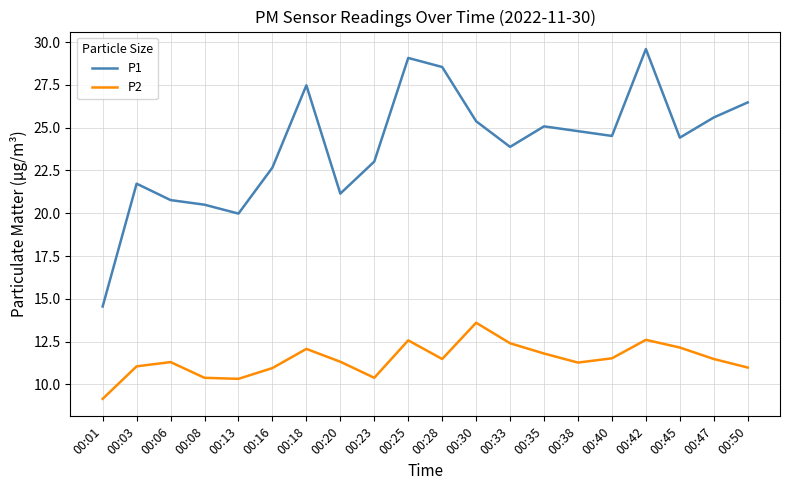

What is the difference between the highest and lowest values at 00:28?

17.1